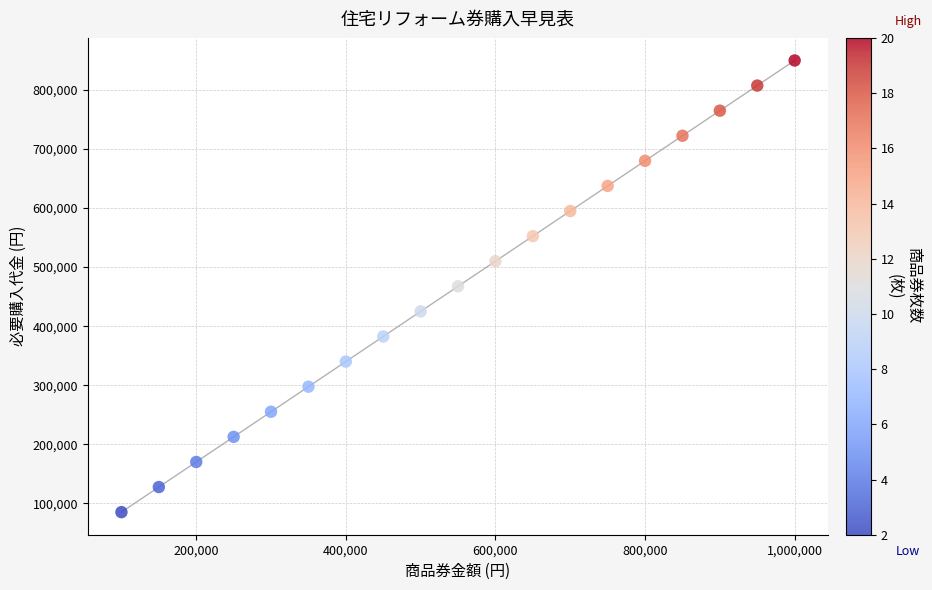

What is the range of X values (max minus min)?

900000